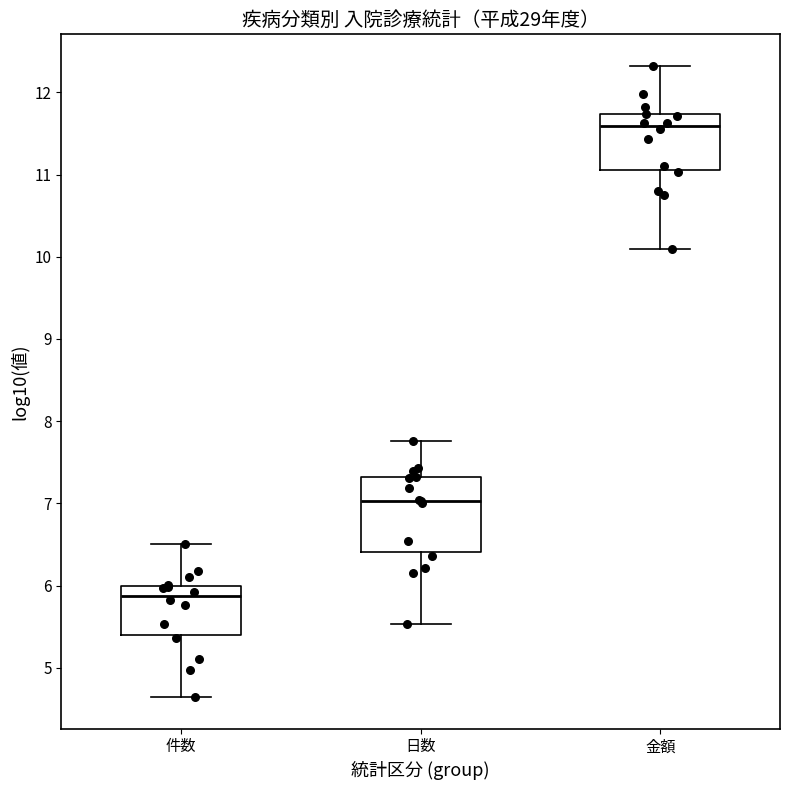

Which box has the highest median line?

金額